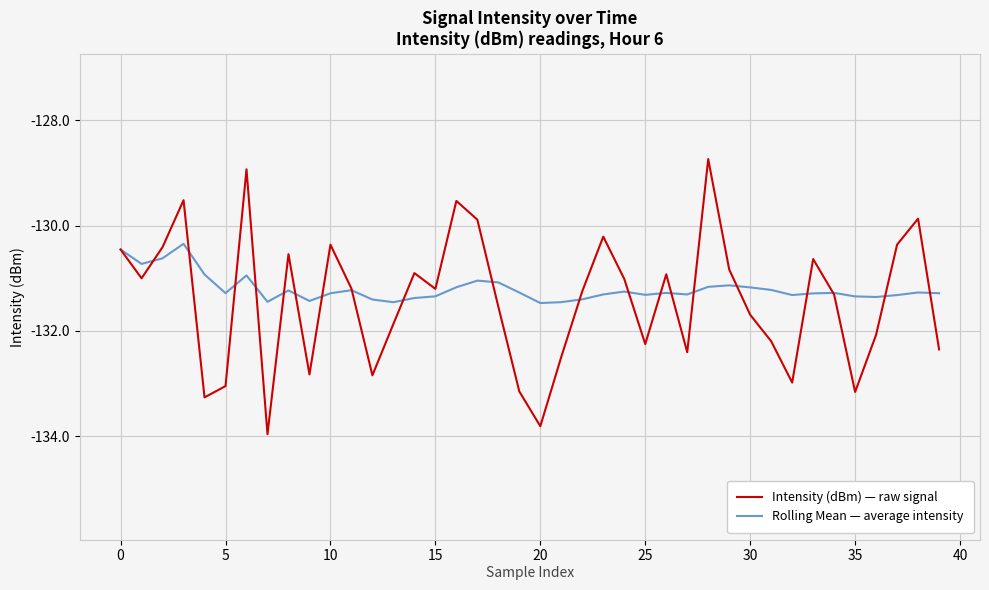

Which series has the widest spread of values?

Intensity (dBm) — raw signal